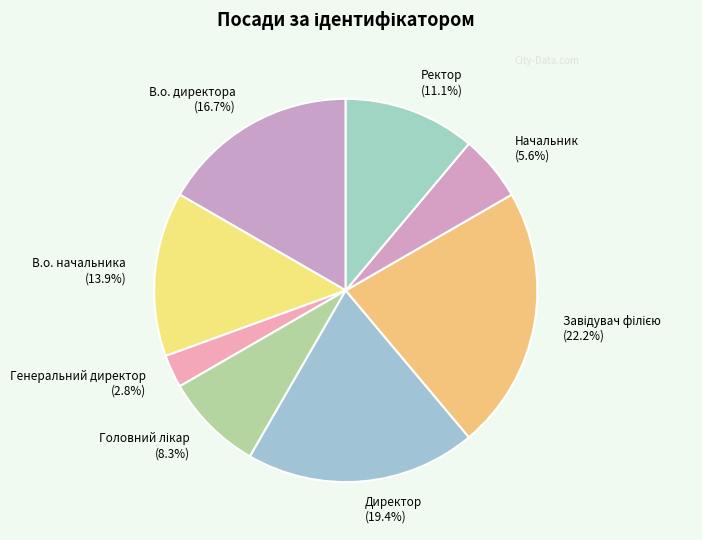

To the nearest percent, what is the average slice percentage?

12%